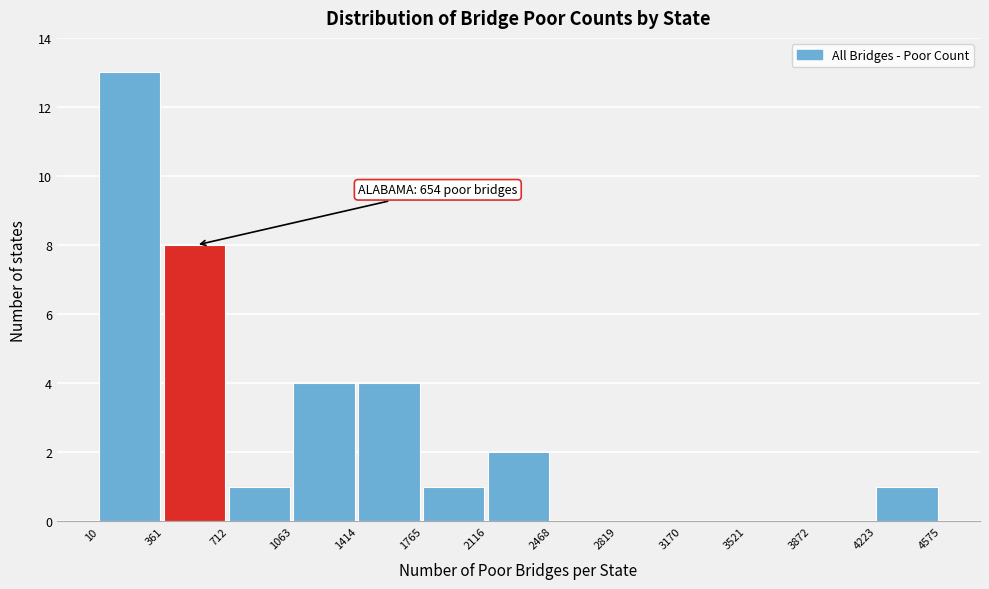

Which range on the x-axis has the tallest bar?

10 to 361